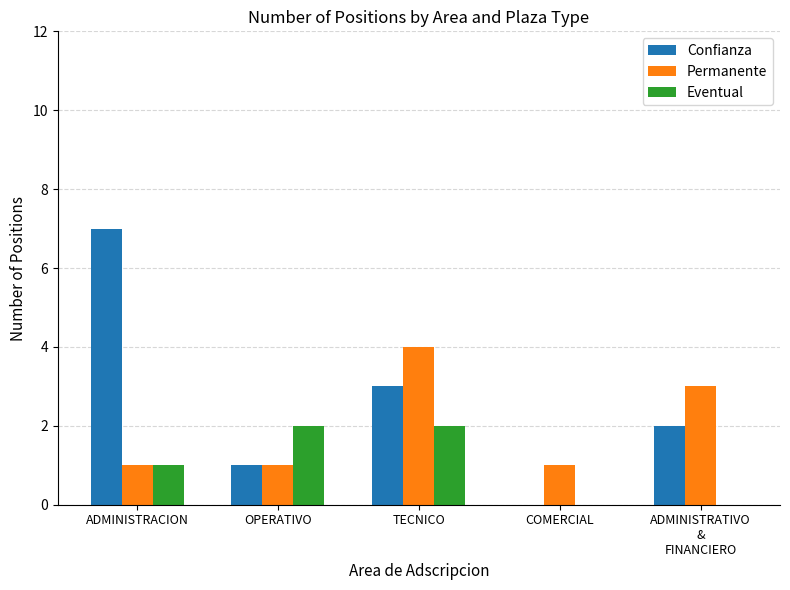

Reading left to right, extract all data points from this chart.

Confianza: ADMINISTRACION=7	OPERATIVO=1	TECNICO=3	COMERCIAL=0	ADMINISTRATIVO
&
FINANCIERO=2
Permanente: ADMINISTRACION=1	OPERATIVO=1	TECNICO=4	COMERCIAL=1	ADMINISTRATIVO
&
FINANCIERO=3
Eventual: ADMINISTRACION=1	OPERATIVO=2	TECNICO=2	COMERCIAL=0	ADMINISTRATIVO
&
FINANCIERO=0